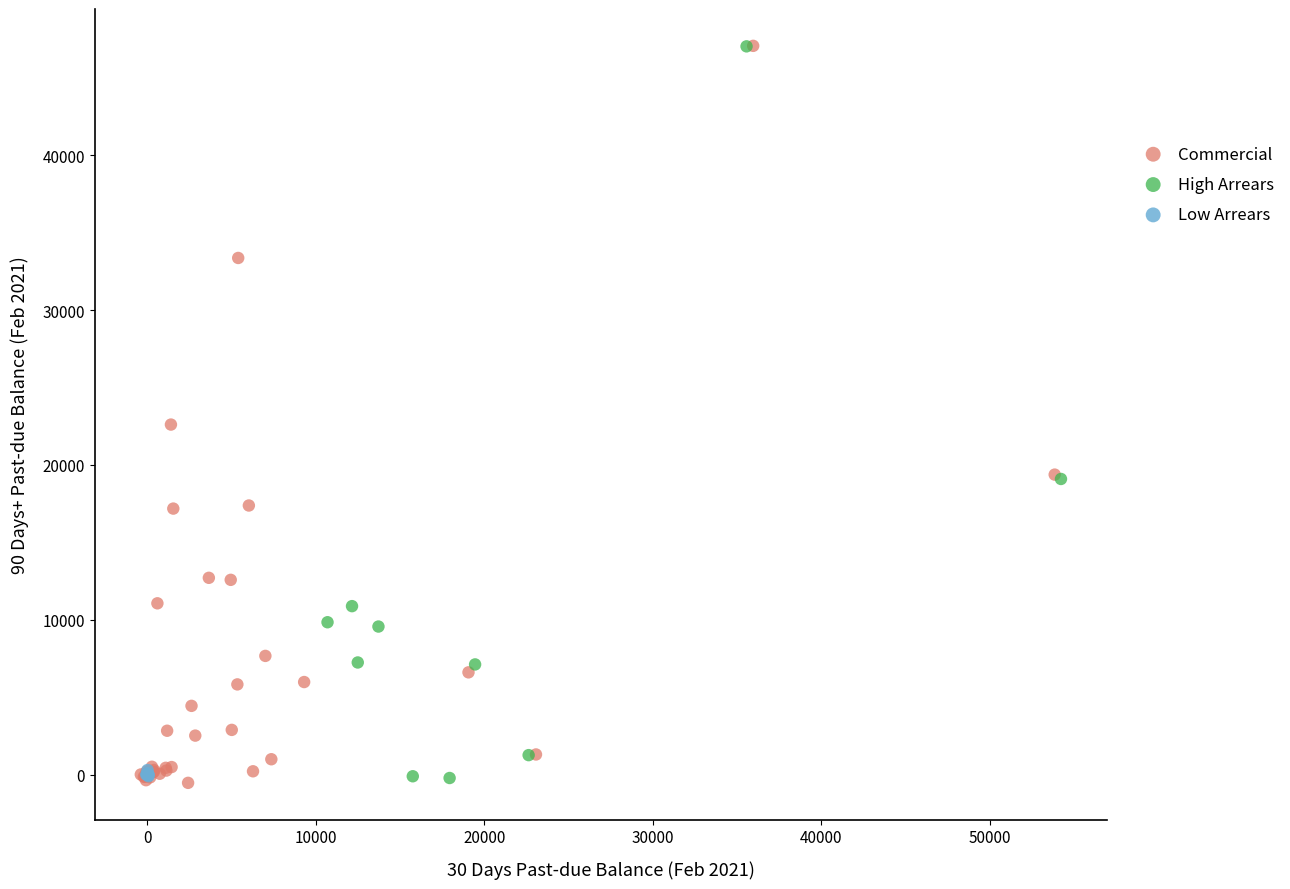

What are all the series names shown in the legend?

Commercial, High Arrears, Low Arrears